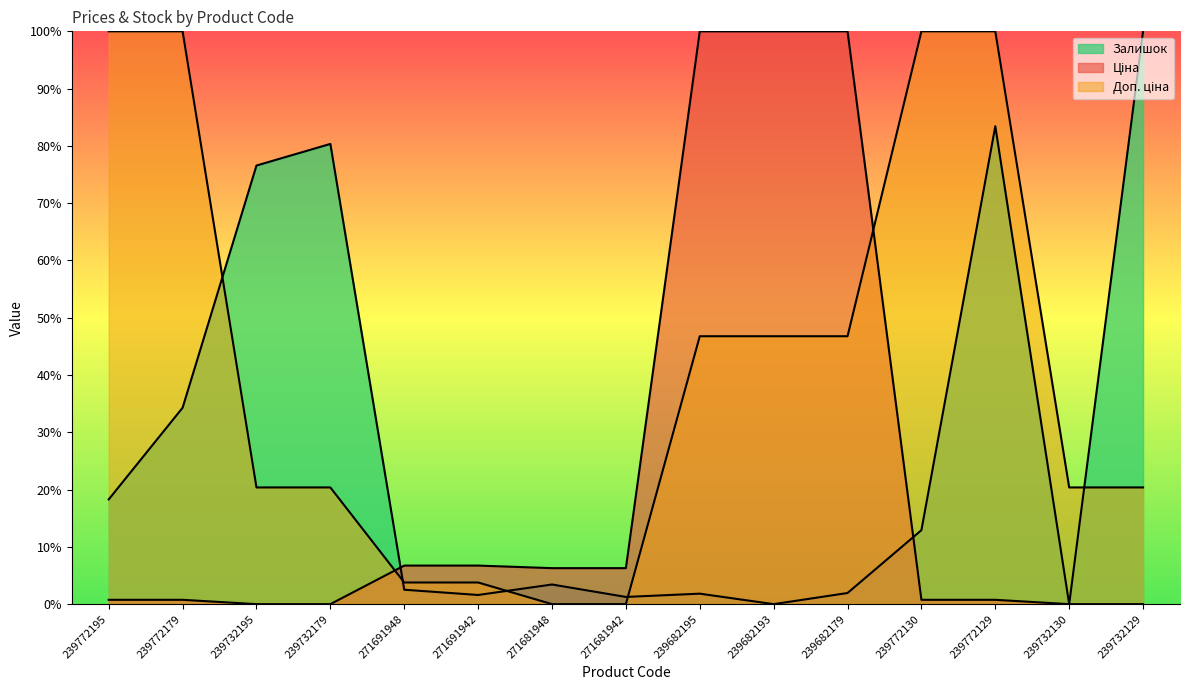

How many data points in Залишок are above 3?

8